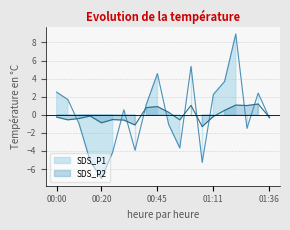

At which category does the chart reach its minimum across all series?

00:20